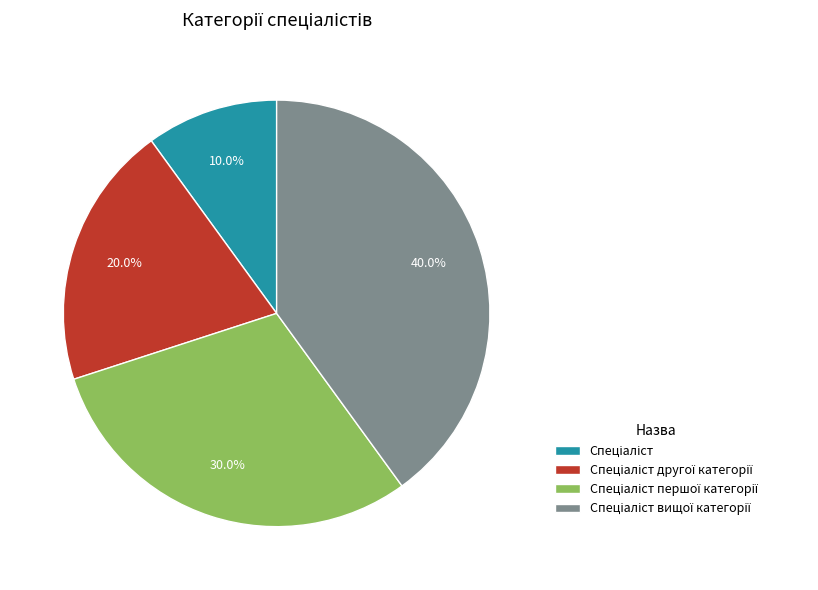

Is there any slice that represents more than half of the pie?

No